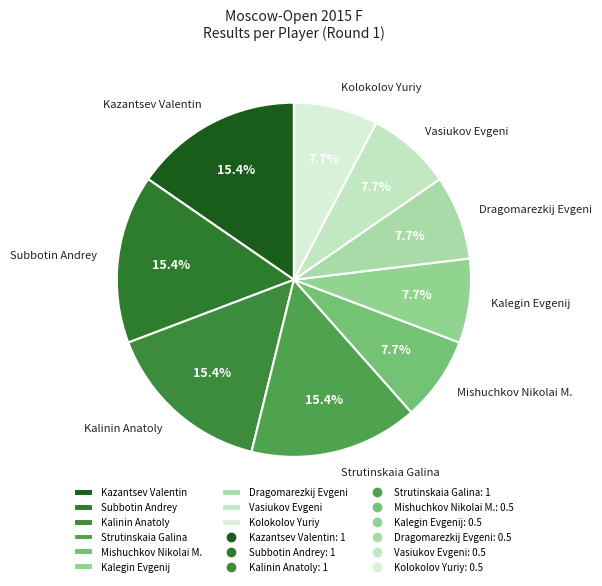

Is Vasiukov Evgeni the majority of the pie?

No